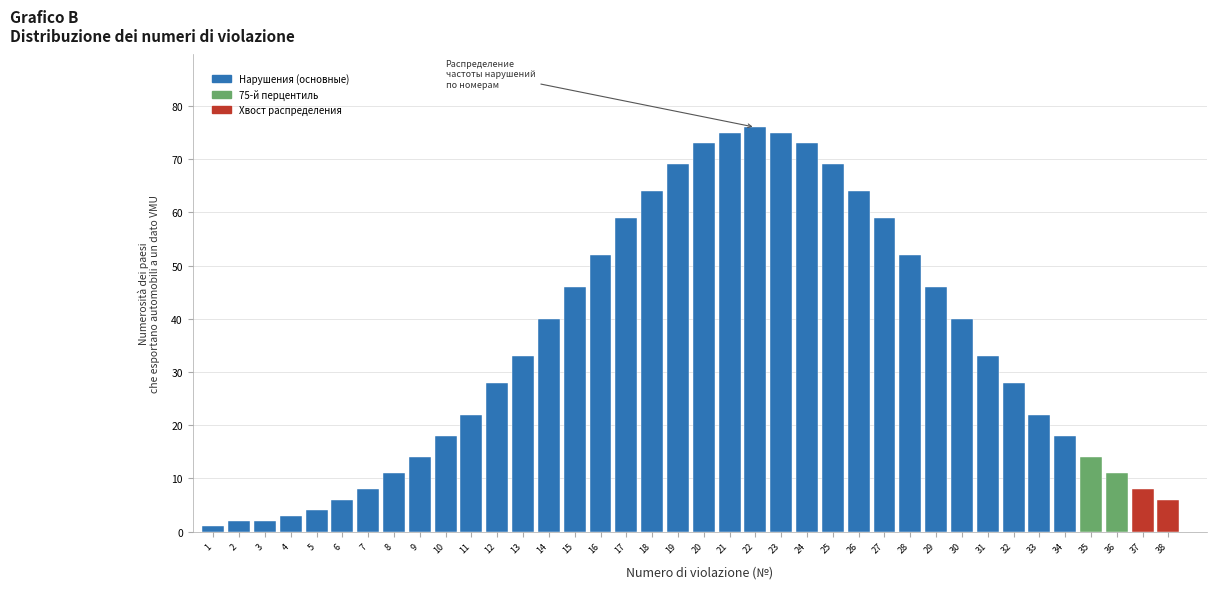

What is the maximum value shown in the chart?

76